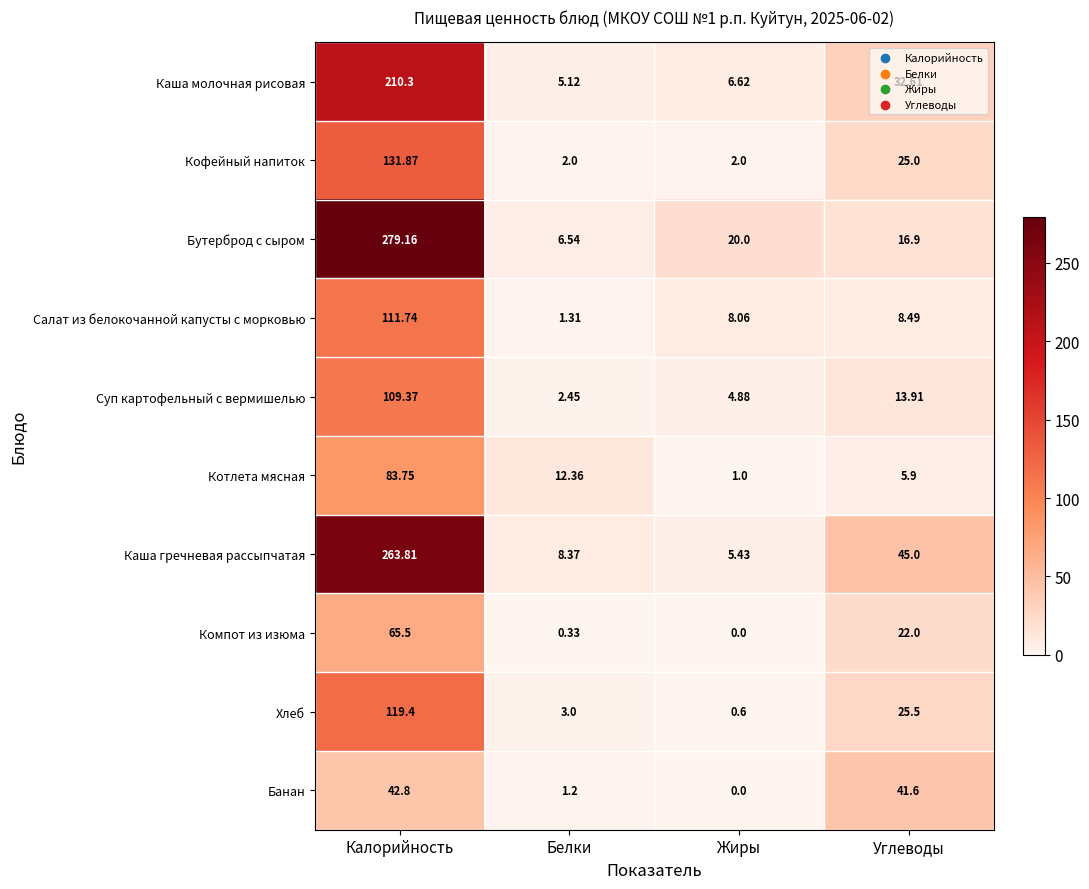

Which label corresponds to the largest value in the chart?

Калорийность